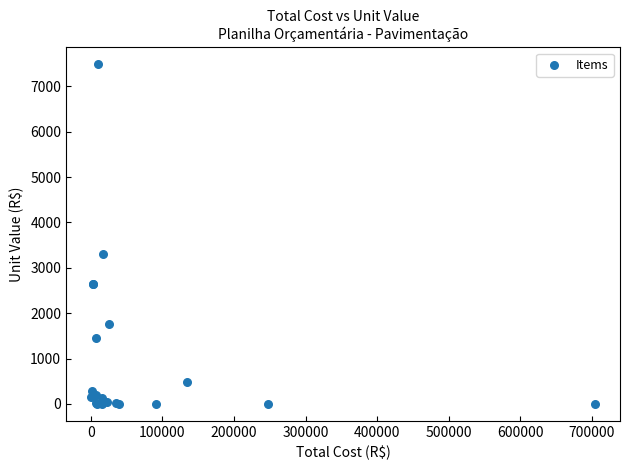

What Y value in the scatter plot is closest to 3742?

3295.3